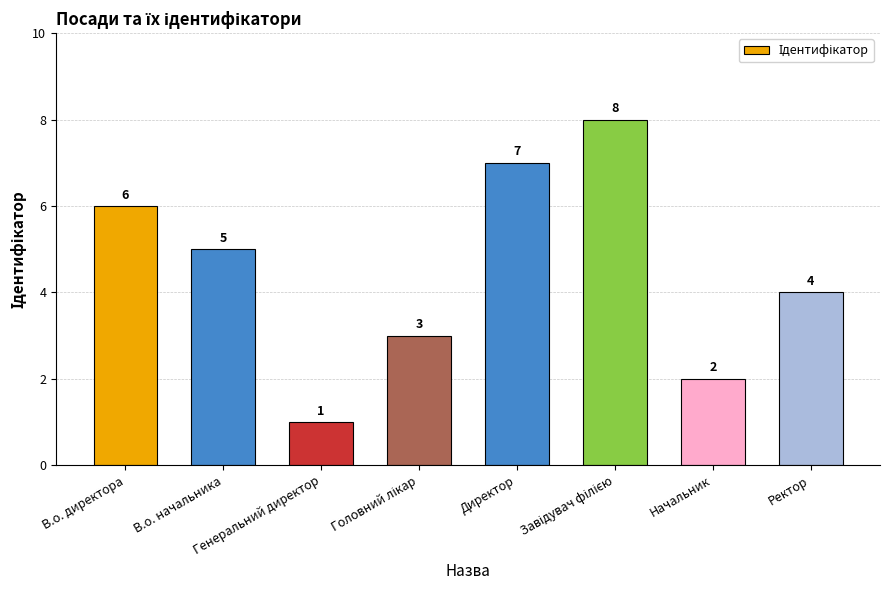

How many values are between 3 and 7?

5